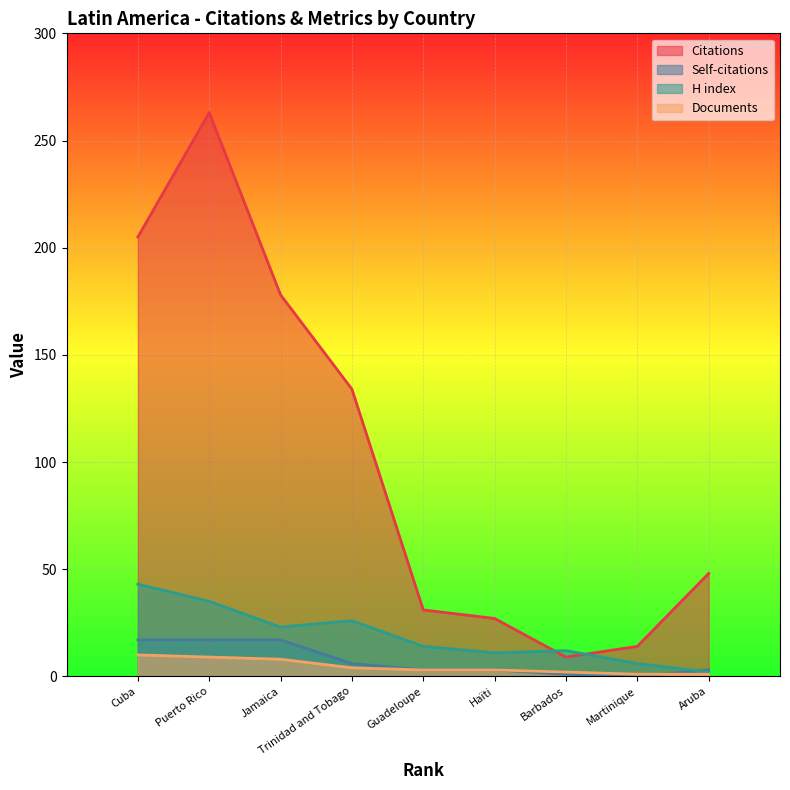

In H index, how many points are higher than both neighbors (excluding endpoints)?

2